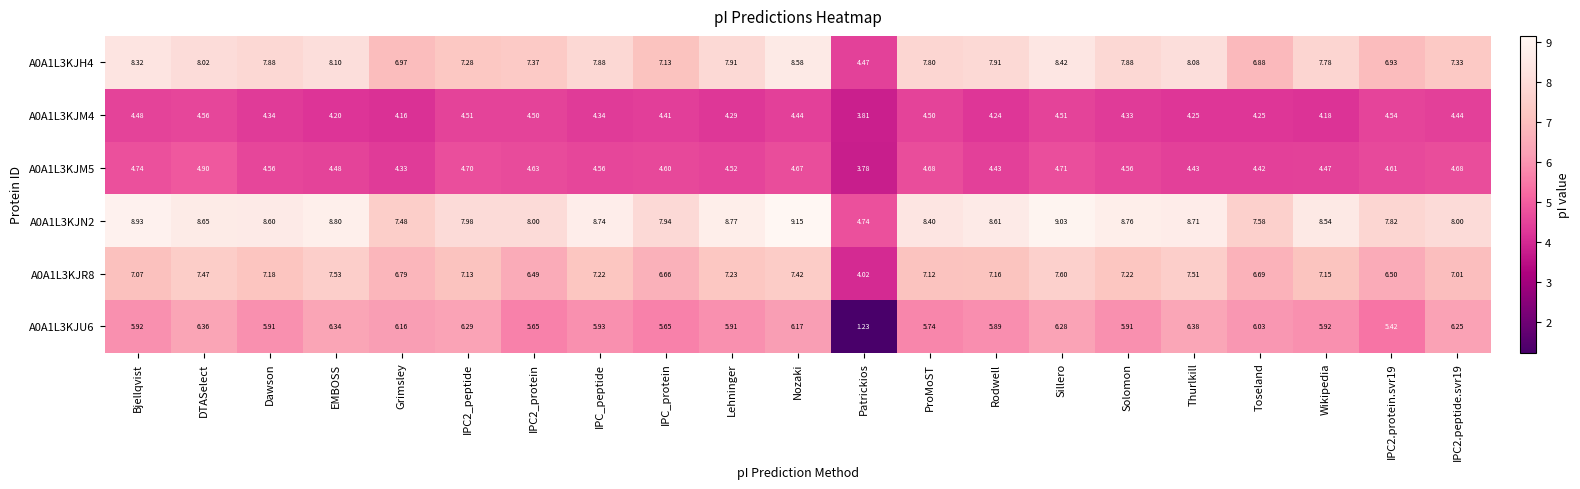

At which label is A0A1L3KJM5 closest to 4?

Patrickios